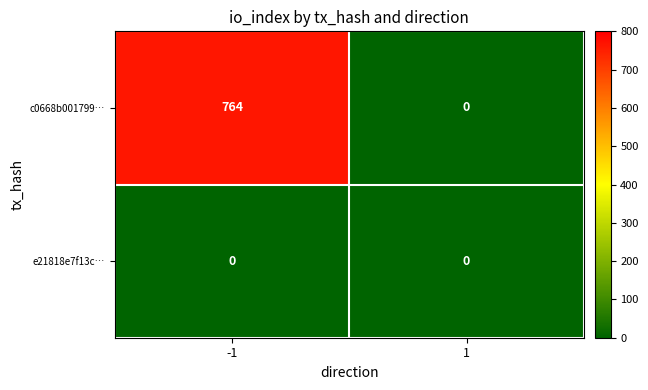

What is the difference between the c0668b001799… values at -1 and 1?

764